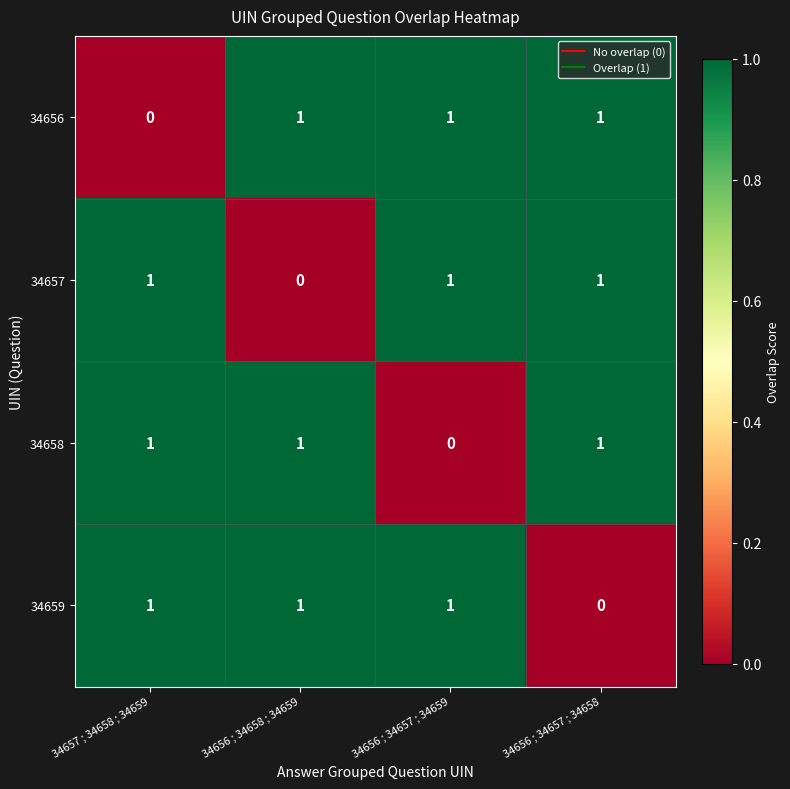

At which label does 34659 reach its minimum?

34656 ; 34657 ; 34658